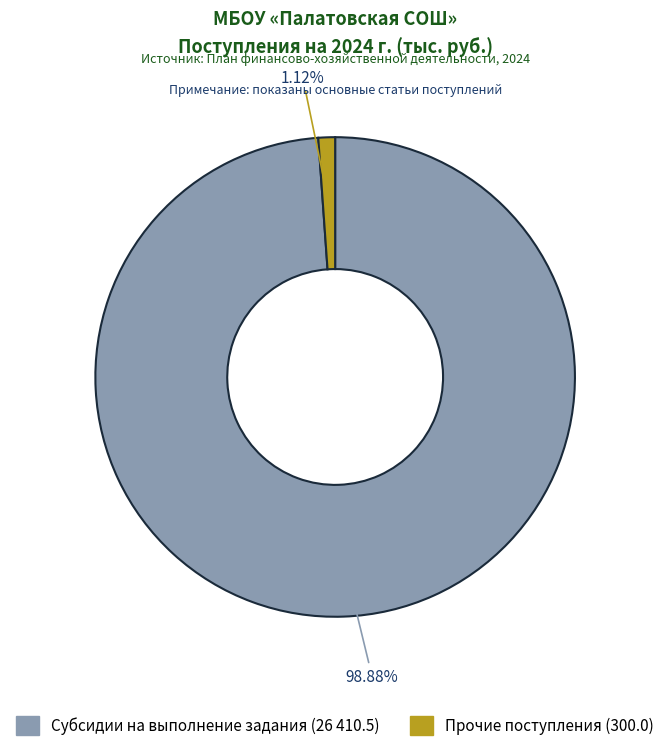

Does any single category account for the majority?

Yes